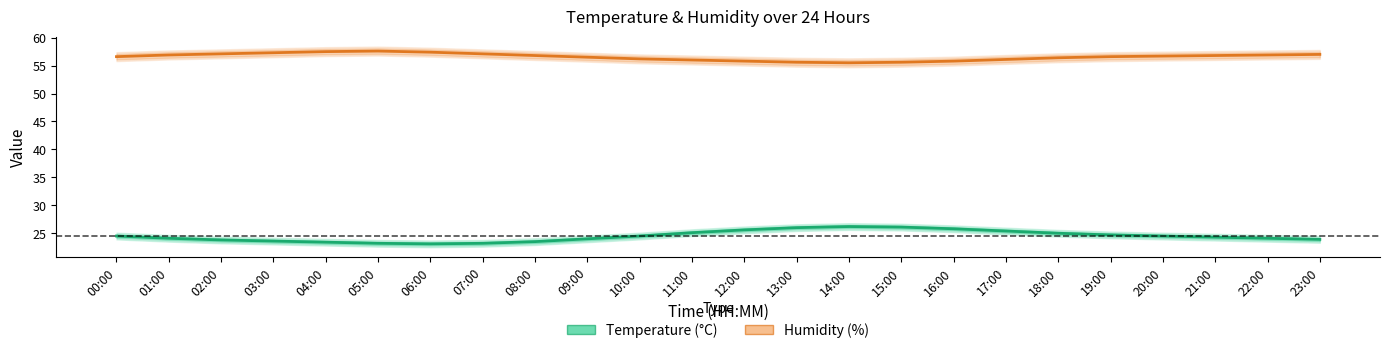

Where is the first local maximum for Humidity?

05:00